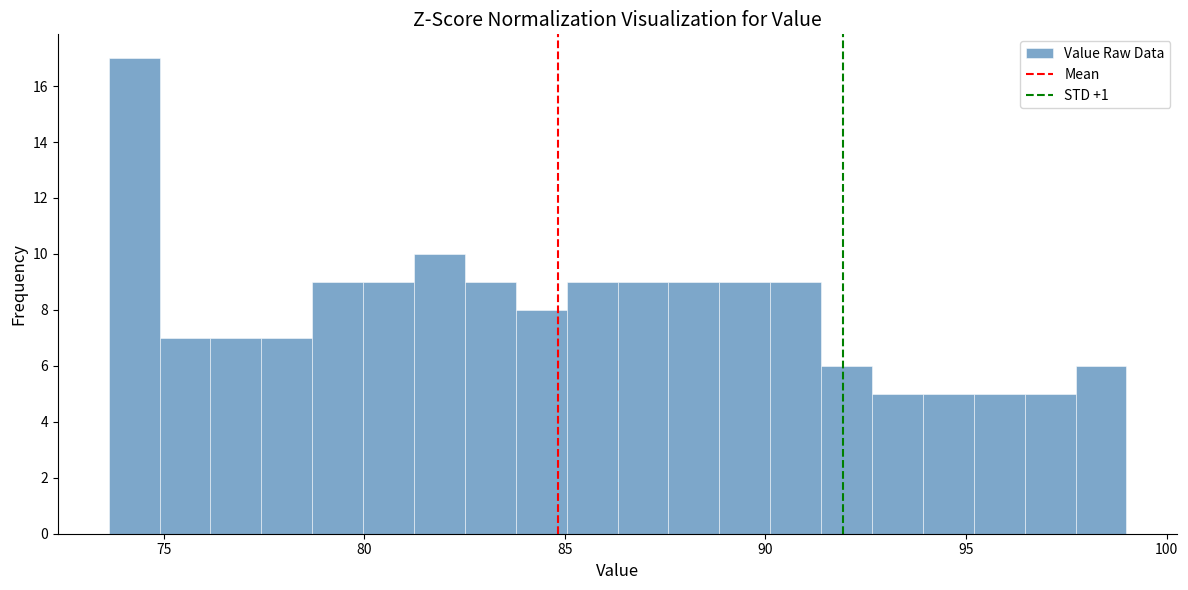

Around what value on the x-axis is the tallest bar? Give the approximate position of its centre, as read against the axis.

74.5